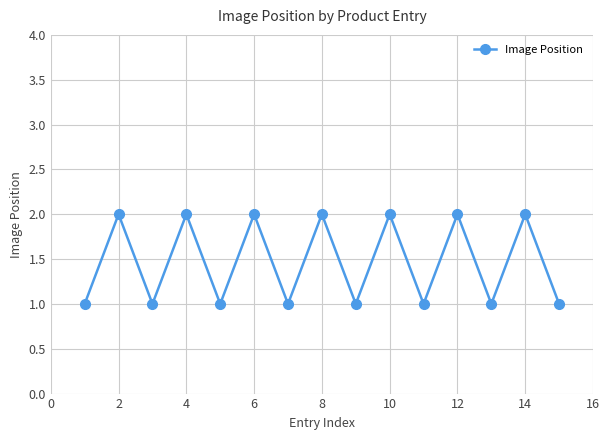

What is the value of the 10th point from the left?

2